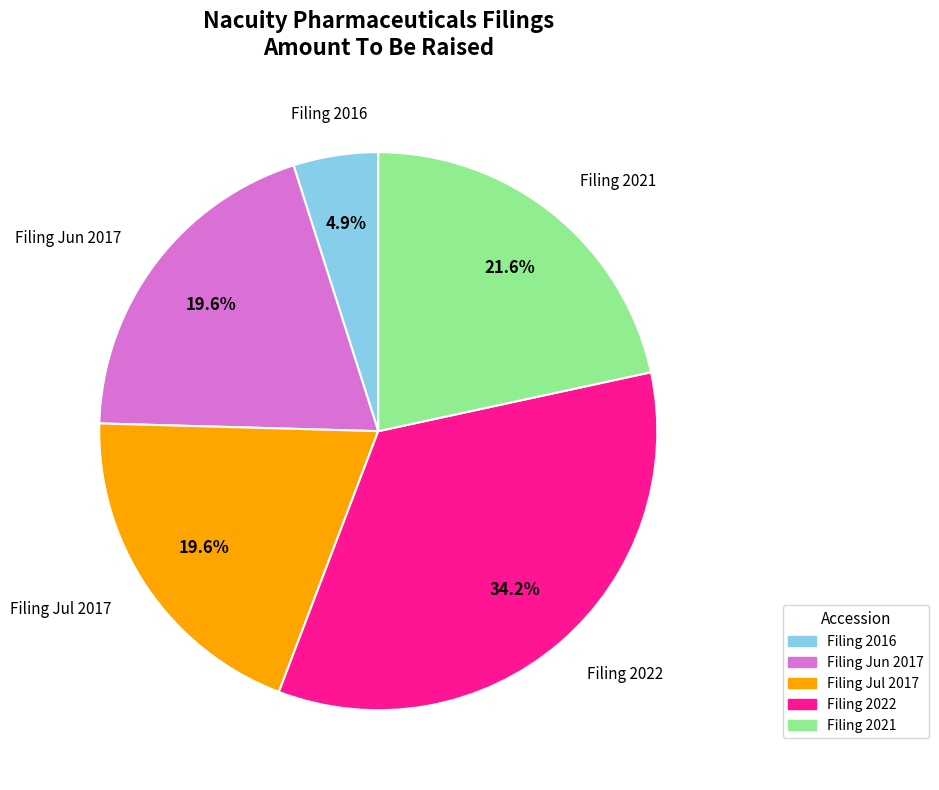

What percentage is NOT represented by Filing Jun 2017?

80.4%